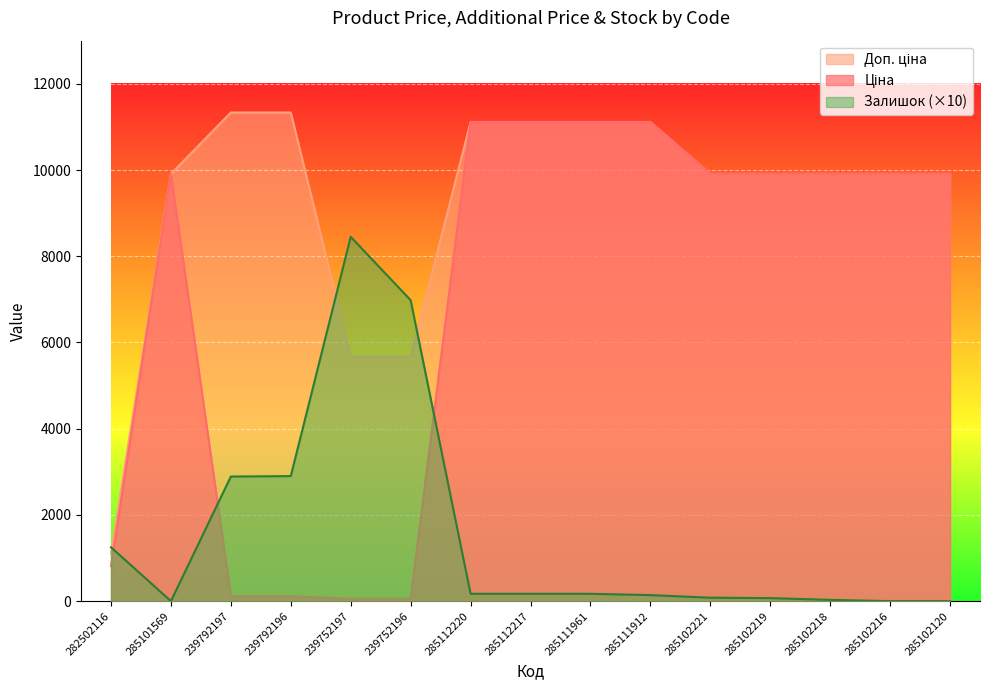

In Залишок, how many points are lower than both neighbors (excluding endpoints)?

1